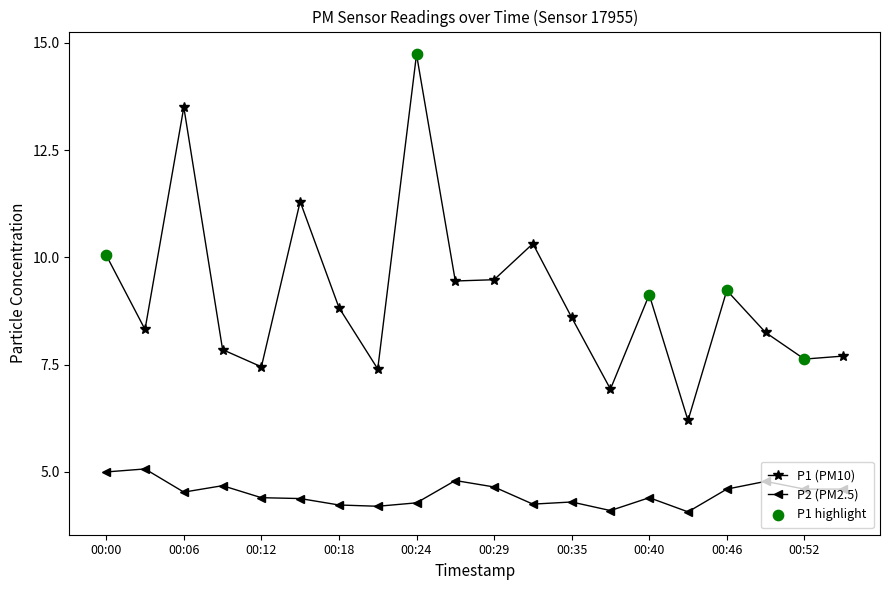

Which series has the largest total across all categories?

P1 (PM10)